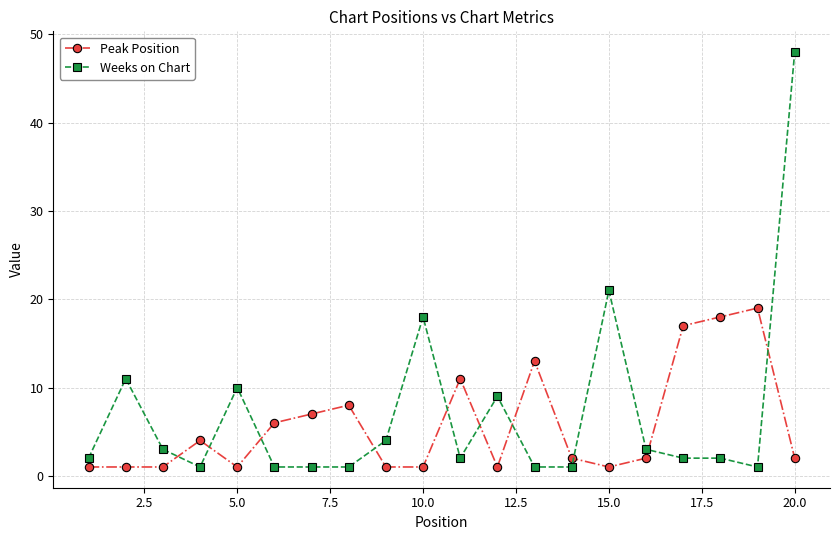

What is the minimum value for Peak Position?

1